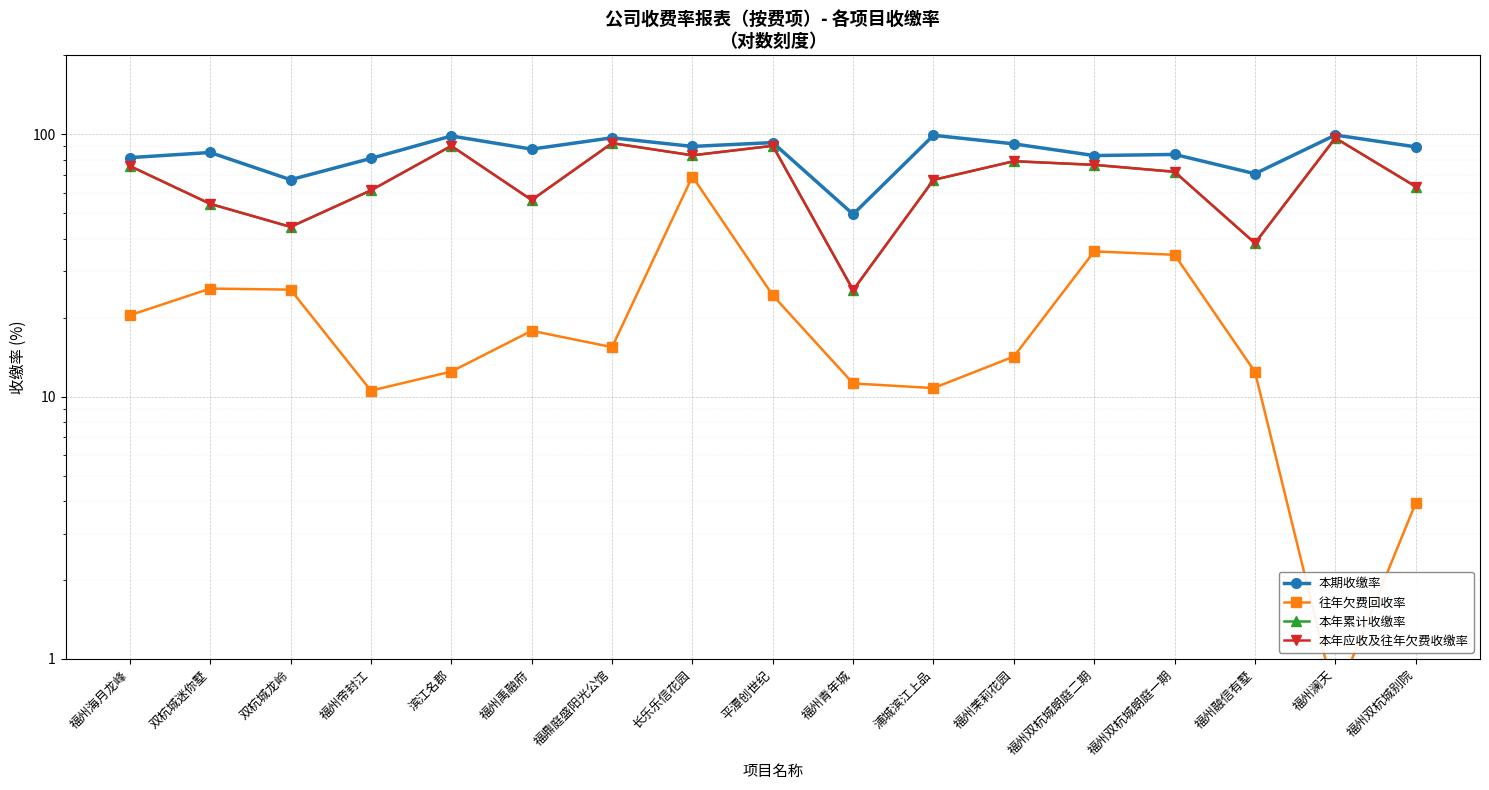

What is the spread (max minus min) of values at 福鼎庭盛阳光公馆?

81.5